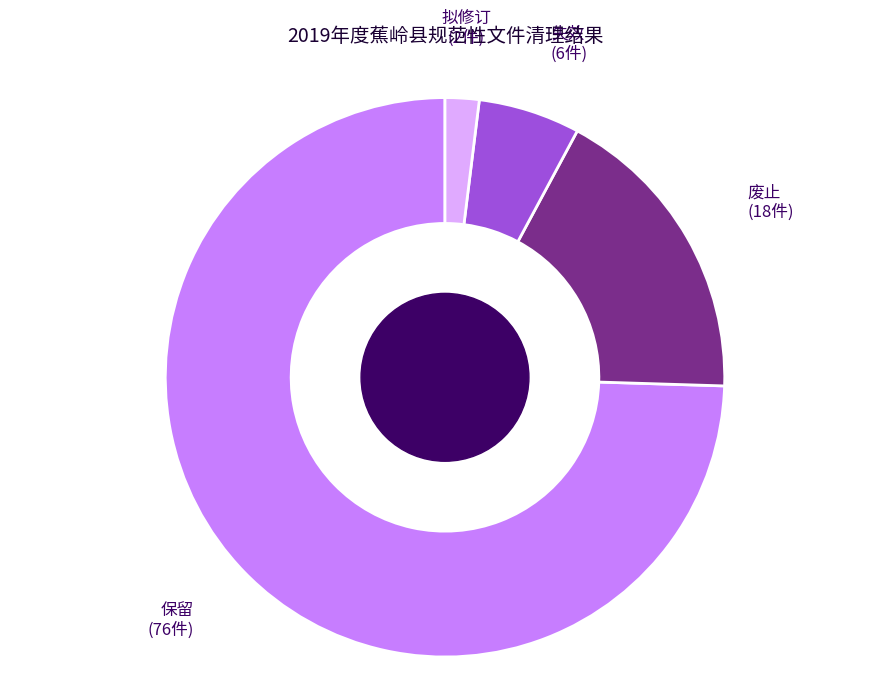

True or false: 失效 accounts for 1% of the total.

False